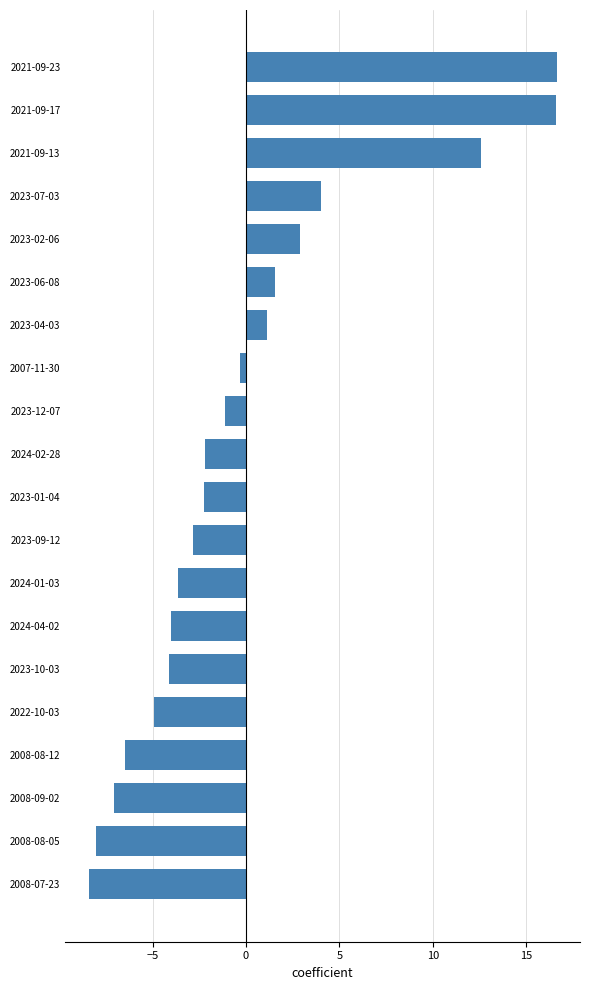

What is the difference between the maximum and minimum values?

25.0